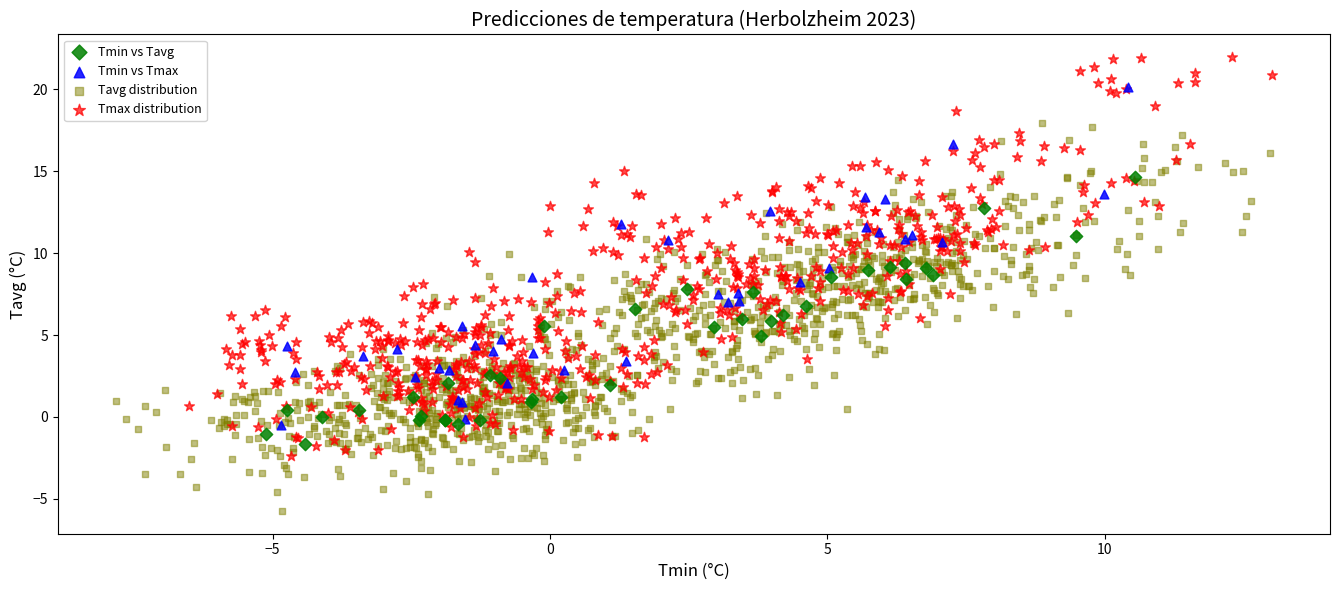

Which series has the widest spread of Y values?

Tmax distribution